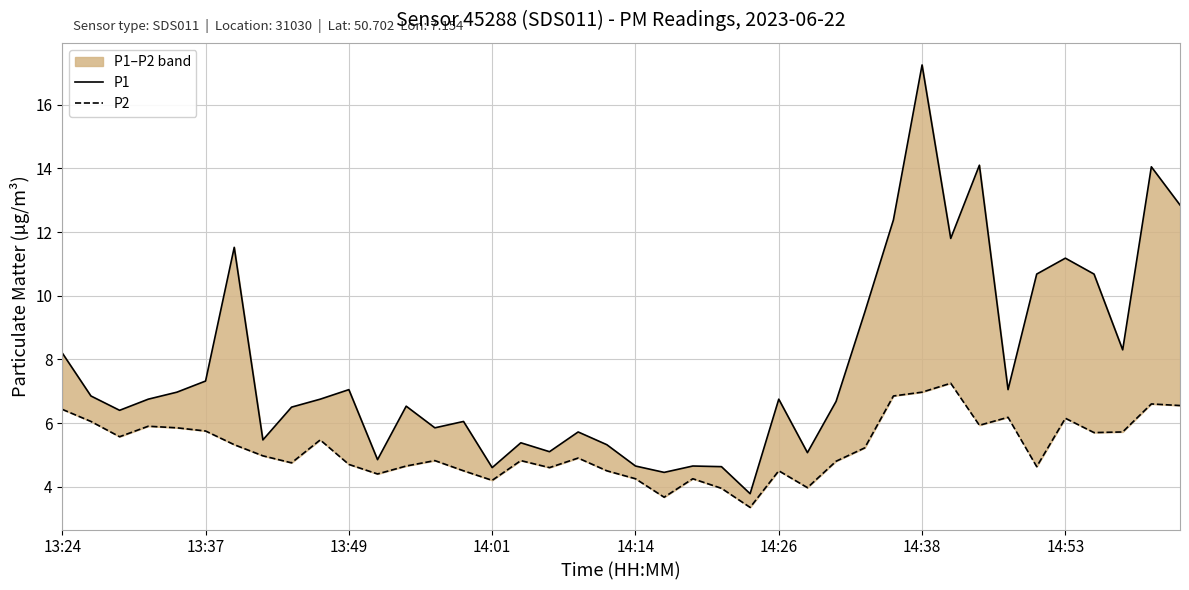

How many lines are shown in the chart?

2